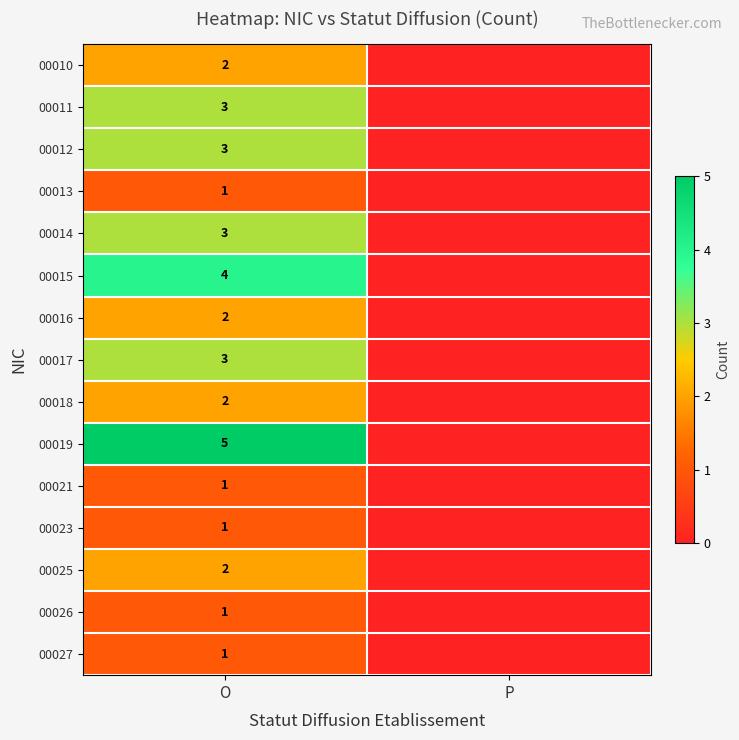

At which category is the sum across all series the highest?

O